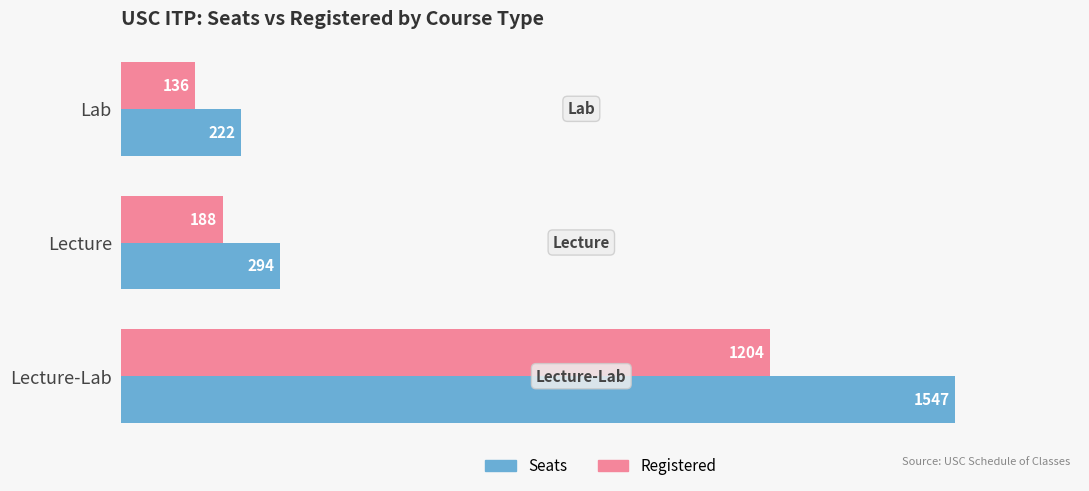

At which category is the sum across all series the highest?

Lecture-Lab